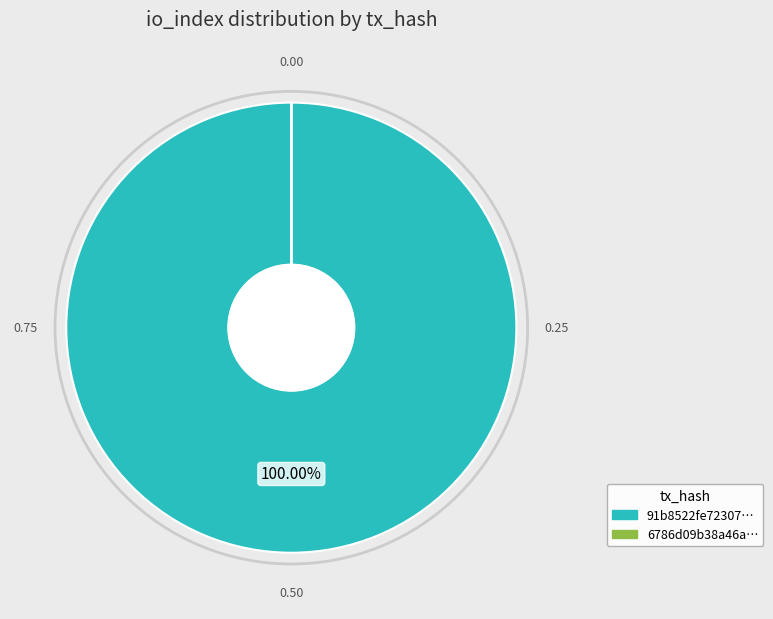

Is there any slice that represents more than half of the pie?

Yes